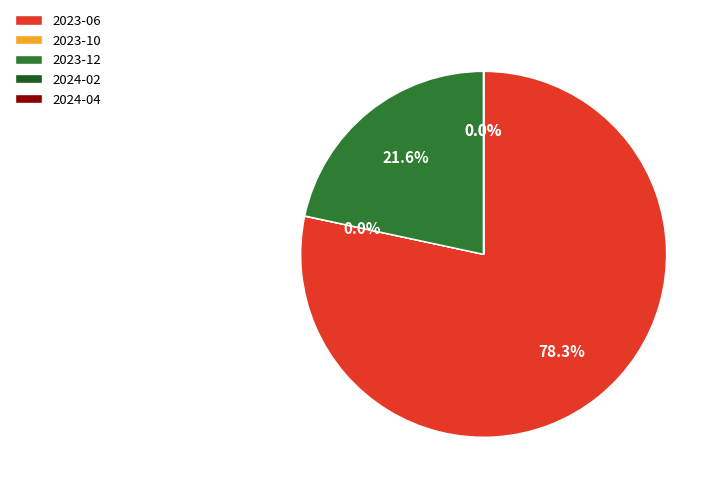

Between 2023-06 and 2023-12, which is larger?

2023-06